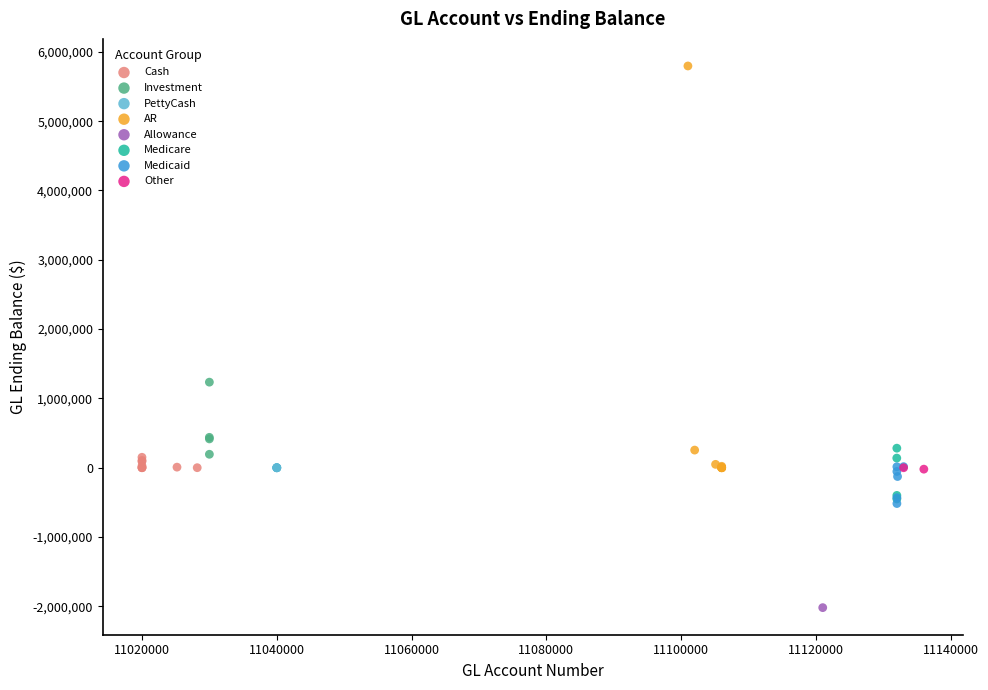

Which series reaches the maximum Y coordinate?

AR